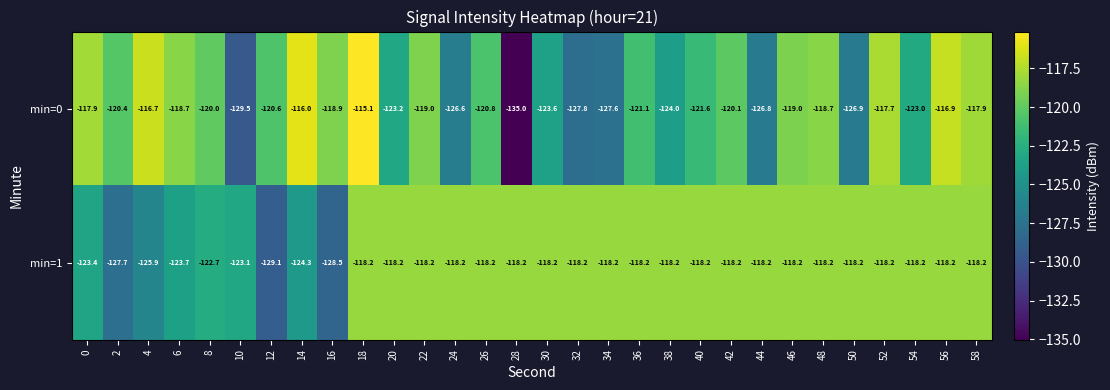

Which series has the largest range (max minus min)?

min=0